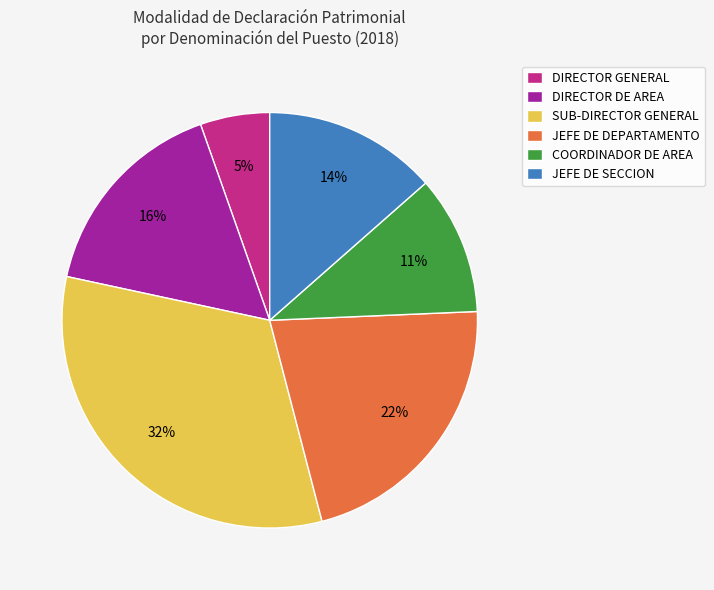

Which category has the biggest portion of the pie?

SUB-DIRECTOR GENERAL